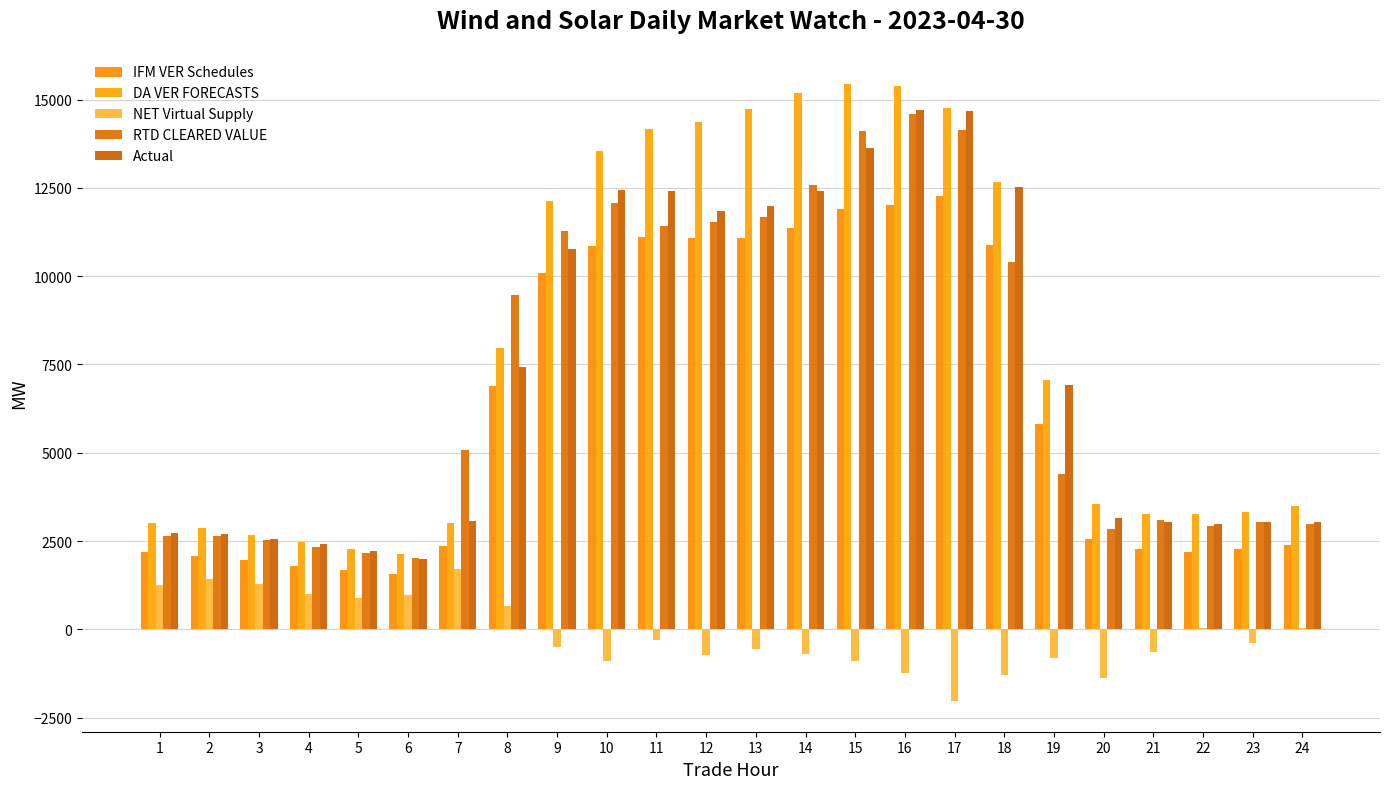

How many series are shown in this chart?

5